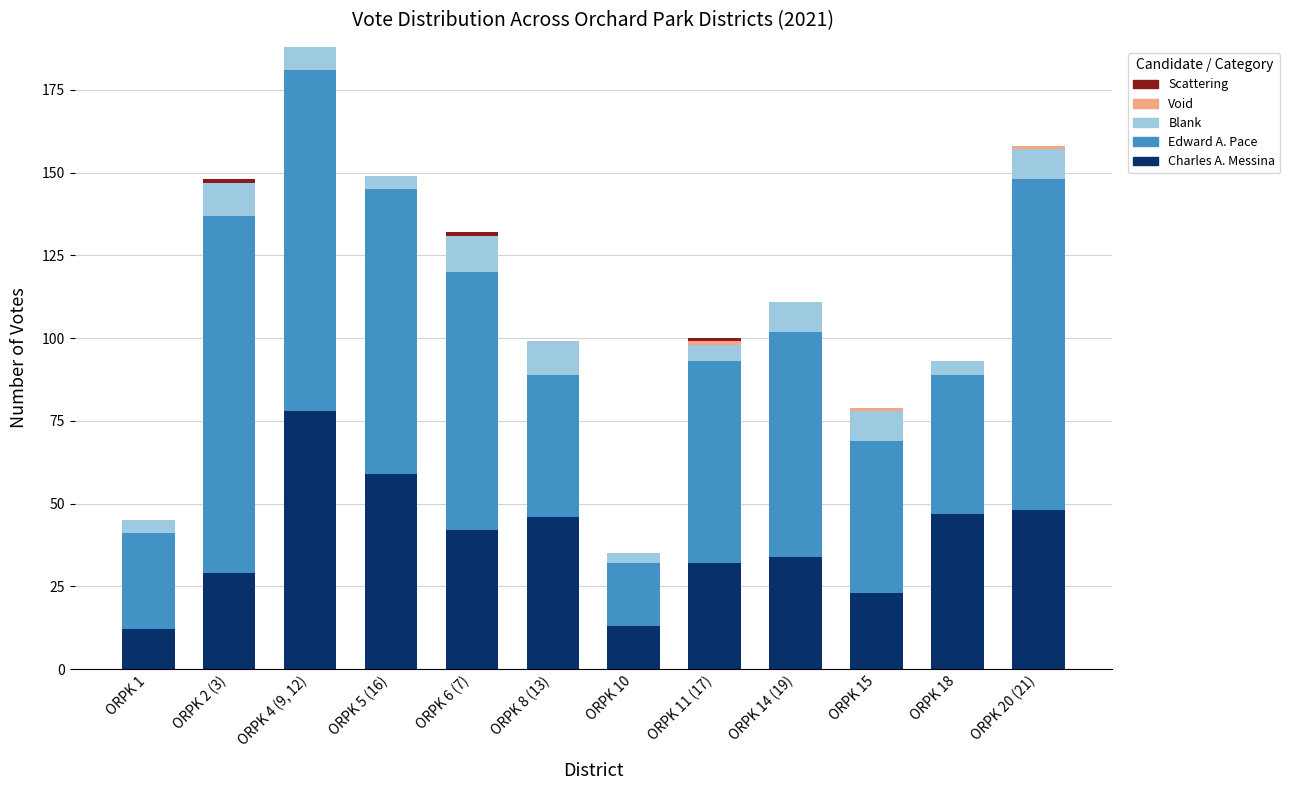

At which category is the sum across all series the highest?

ORPK 4 (9, 12)